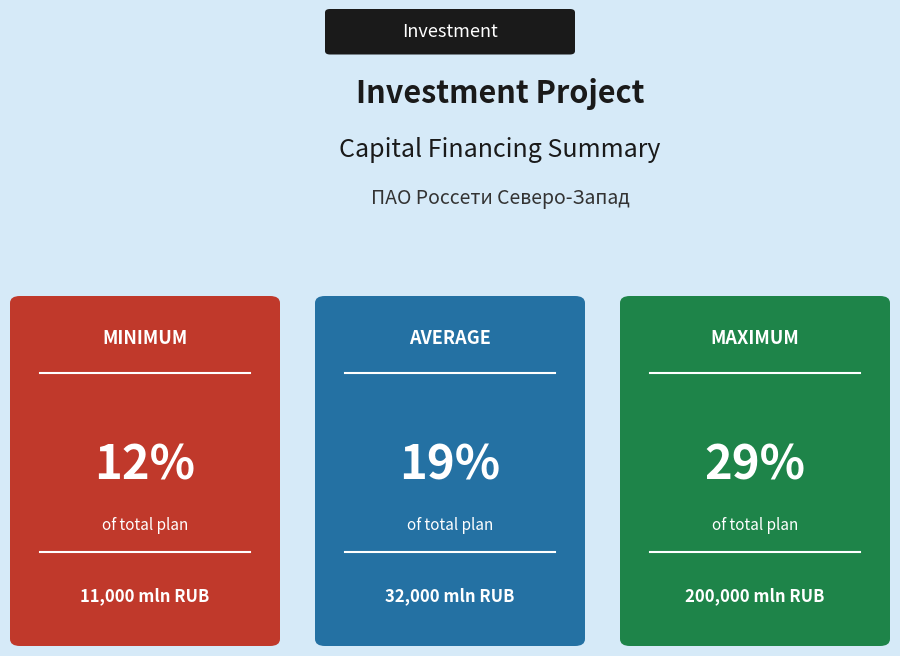

Count the number of data series in this chart.

2